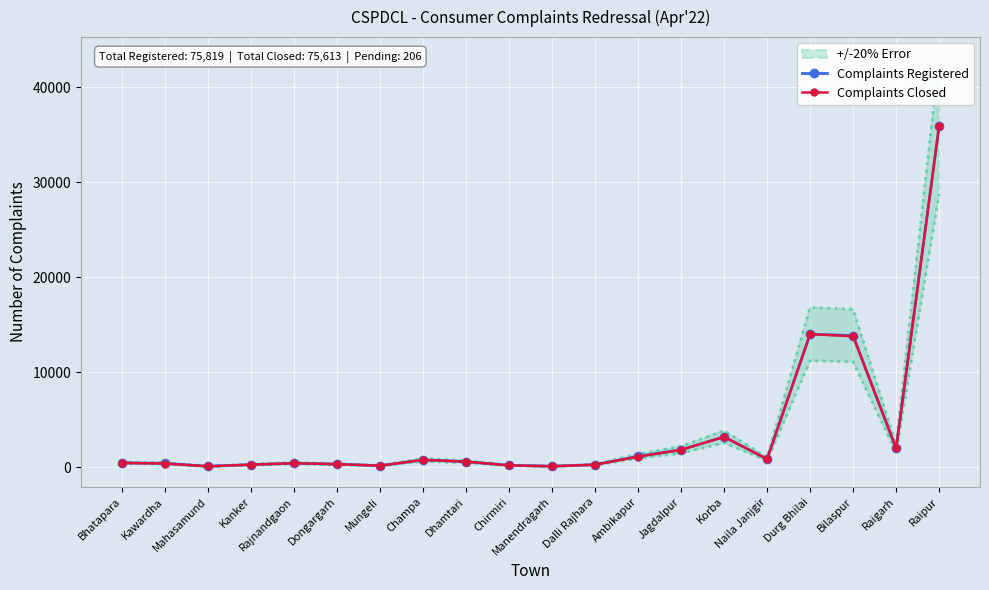

Between Manendragarh and Raigarh, which series saw the biggest shift?

Complaints Closed